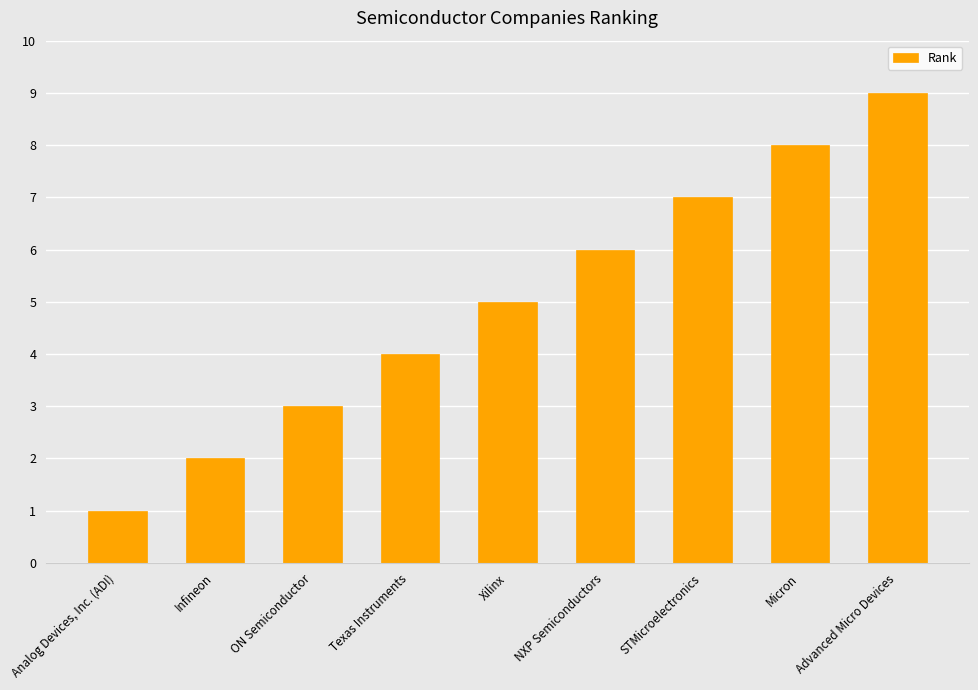

What is the change in value from STMicroelectronics to Advanced Micro Devices?

+2